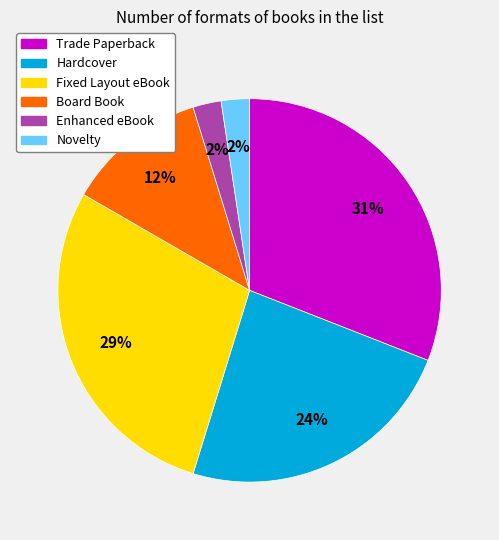

Which category has the biggest portion of the pie?

Trade Paperback